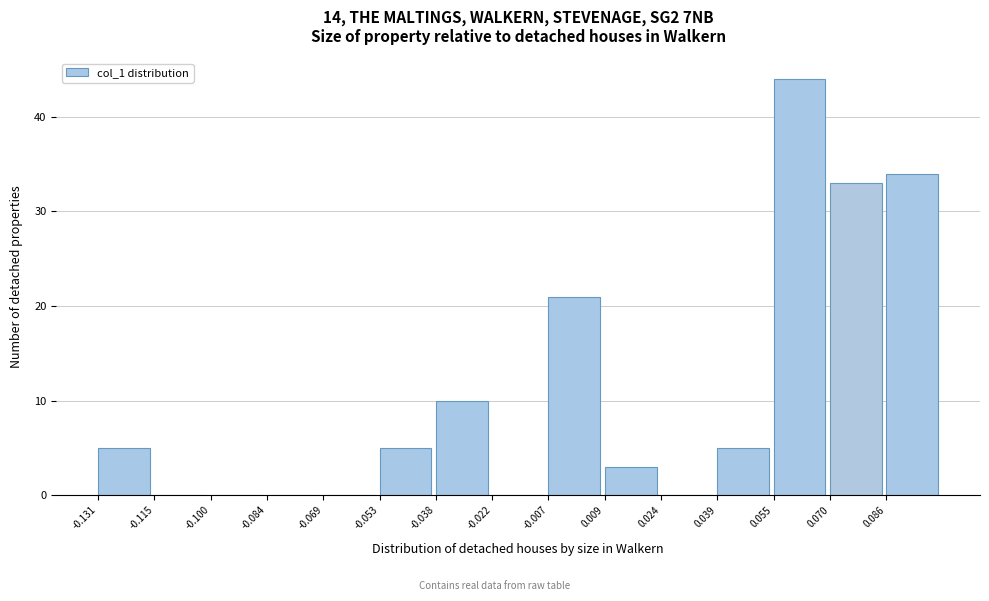

Reading left to right, transcribe this chart: for each bar, give the range it covers on the x-axis and its height. Neither the bar edges nor the heights are printed on the chart, so give them approximately, as read against the axes.

-0.130 to -0.116: 5
-0.116 to -0.100: 0
-0.100 to -0.084: 0
-0.084 to -0.068: 0
-0.068 to -0.054: 0
-0.054 to -0.038: 5
-0.038 to -0.022: 10
-0.022 to -0.006: 0
-0.006 to 0.008: 21
0.008 to 0.024: 3
0.024 to 0.040: 0
0.040 to 0.054: 5
0.054 to 0.070: 44
0.070 to 0.086: 33
0.086 to 0.102: 34